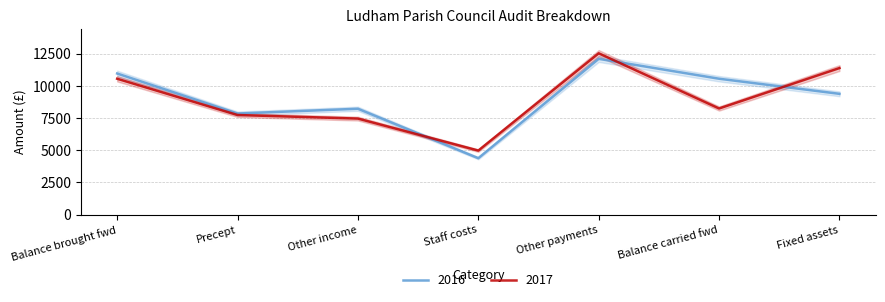

What is the average value of the 2017 series?

8982.0